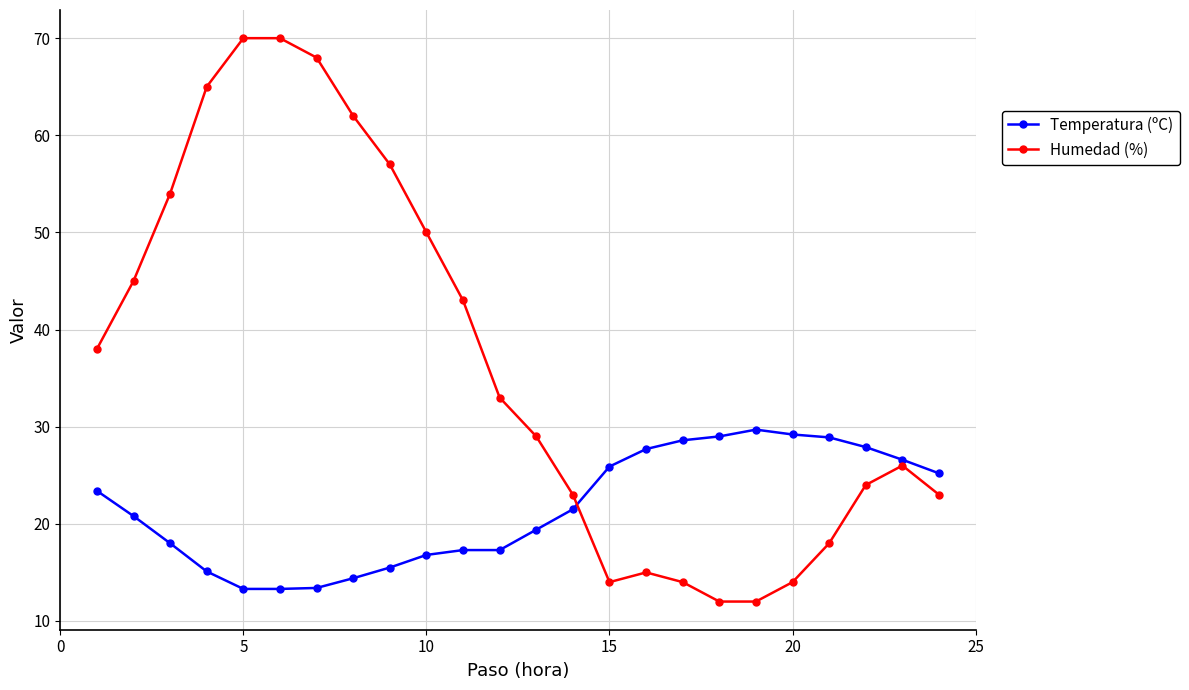

At how many categories does at least one series exceed 64?

4